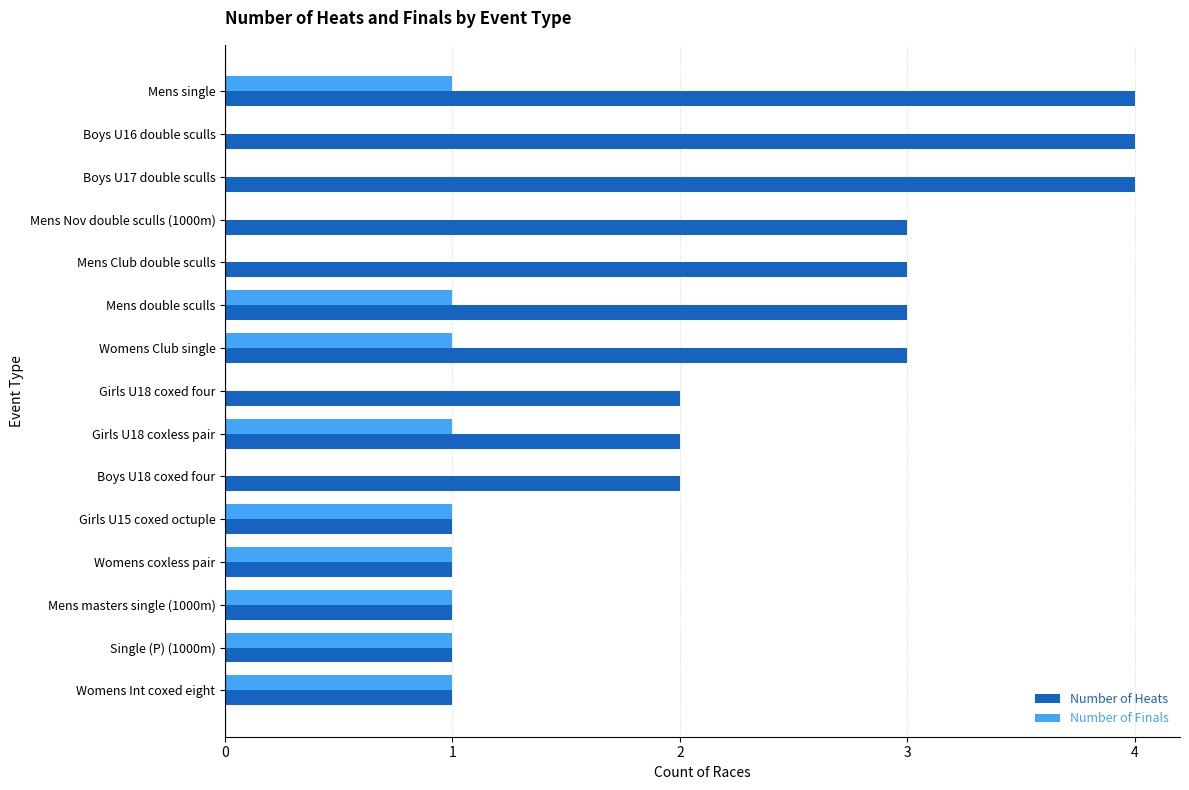

Which series has the largest total across all categories?

Number of Heats